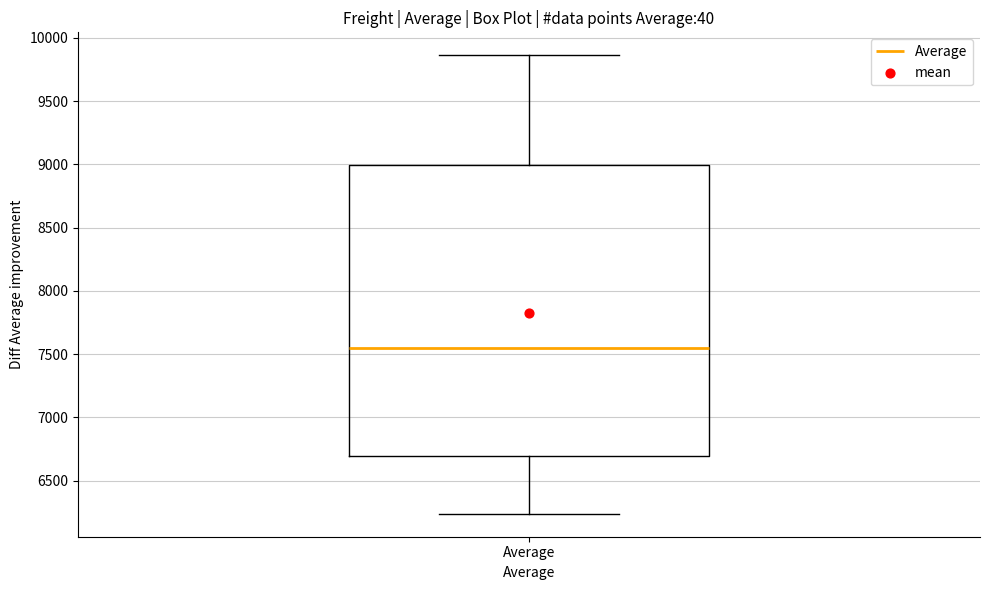

Where does the upper whisker of the box for Average end on the y-axis? The values are not printed on the chart, so give them approximately, as read against the axis.

9850